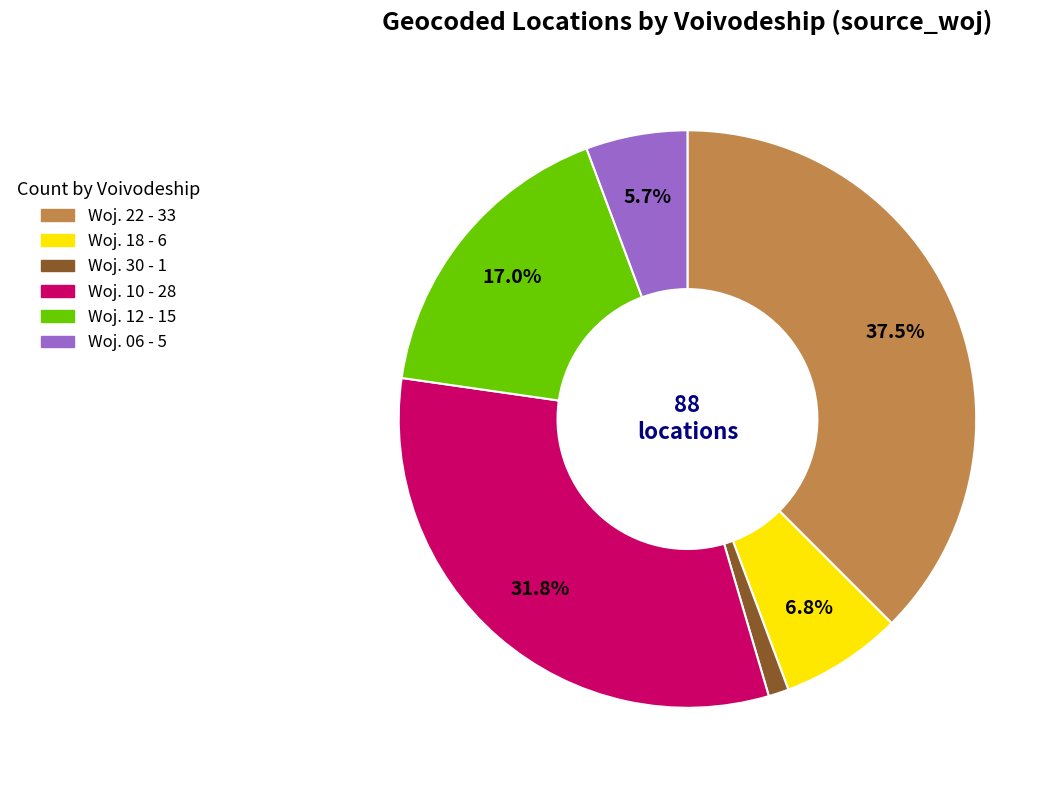

Does any single category account for the majority?

No